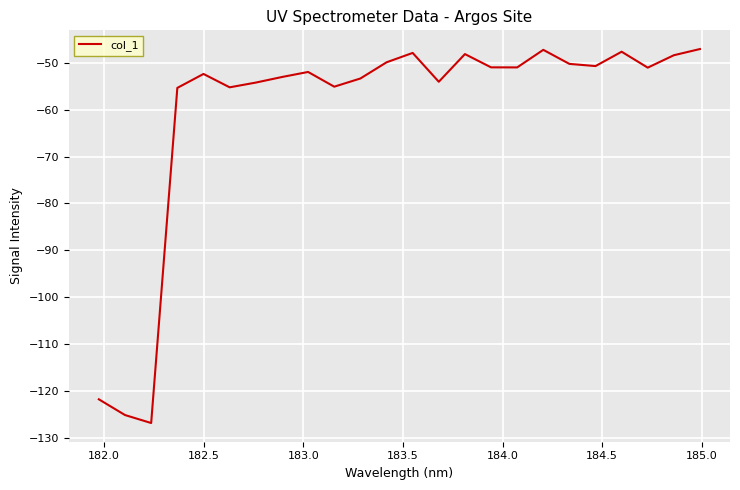

What is the difference between the maximum and minimum values?

79.8